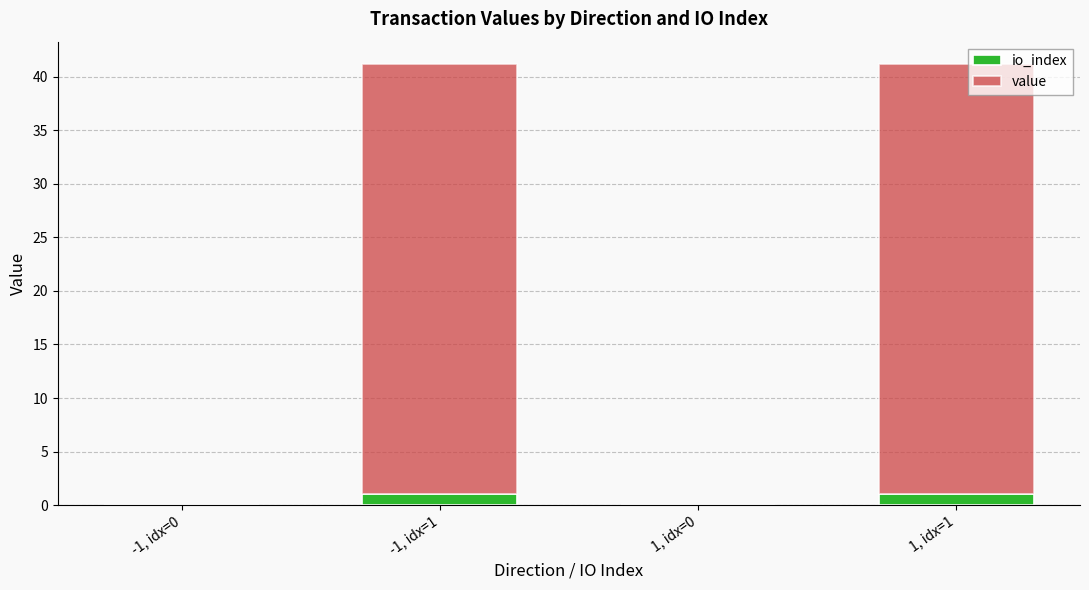

What is the total value across all series at 1, idx=1?

41.2